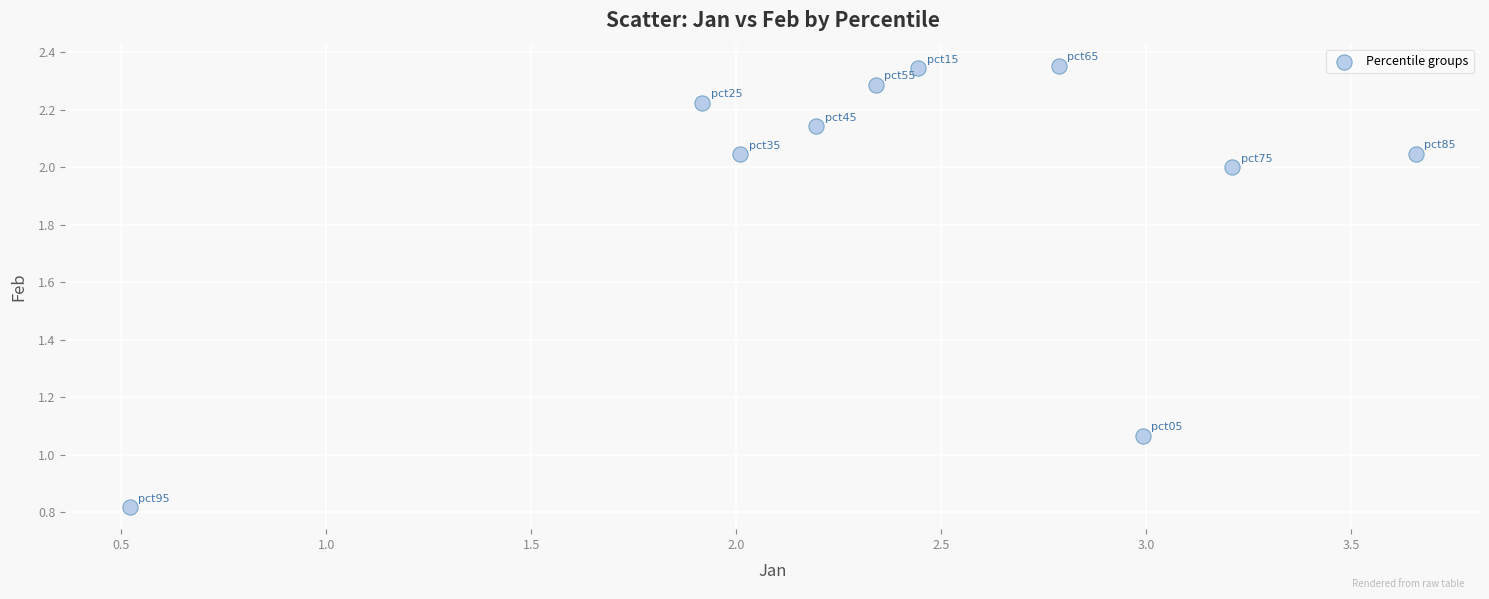

What is the range of Y values (max minus min)?

1.5